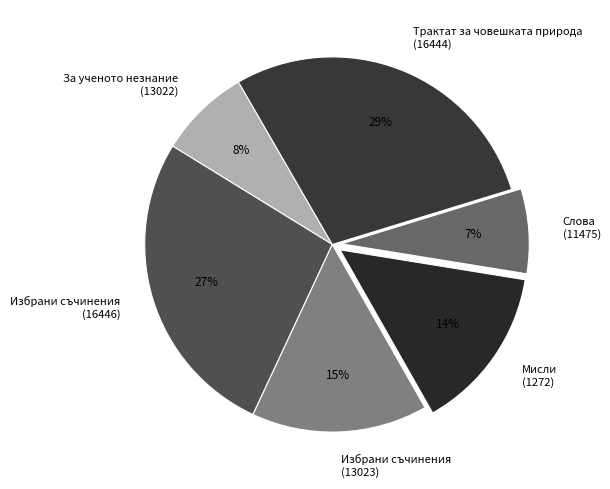

Does Мисли (1272) represent more than half of the total?

No